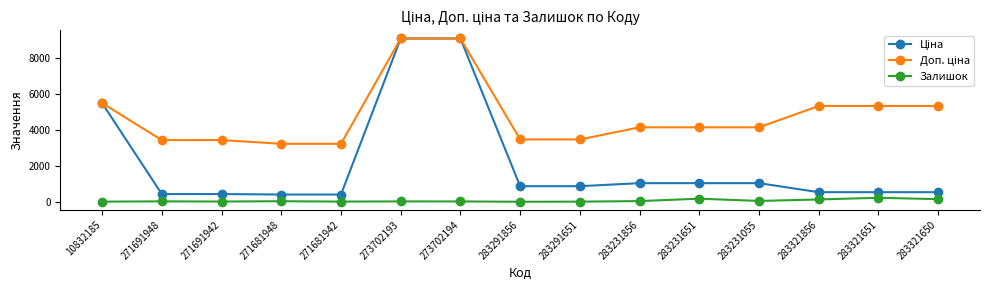

True or false: Залишок has a value of 18.0 at 273702194.

True